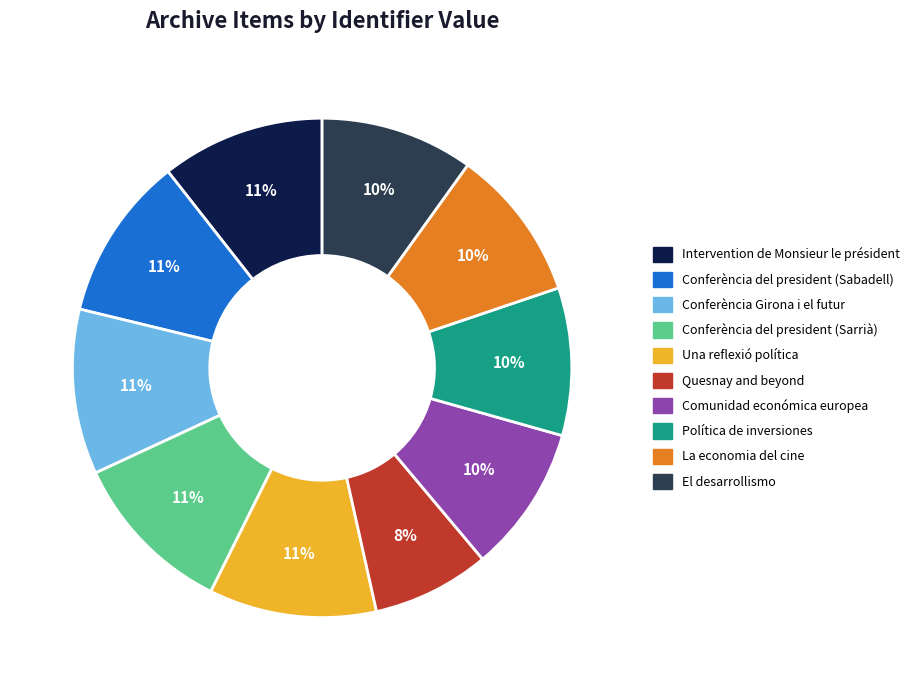

To the nearest percent, what is the difference between the Quesnay and beyond and Intervention de Monsieur le président slice percentages?

3%